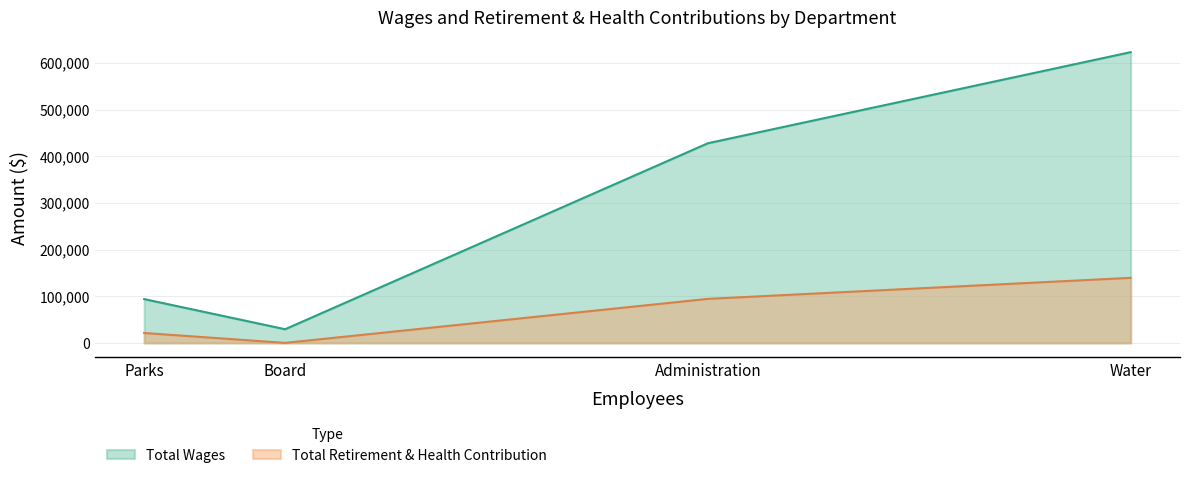

What is the difference between the highest and lowest values at Water?

483614